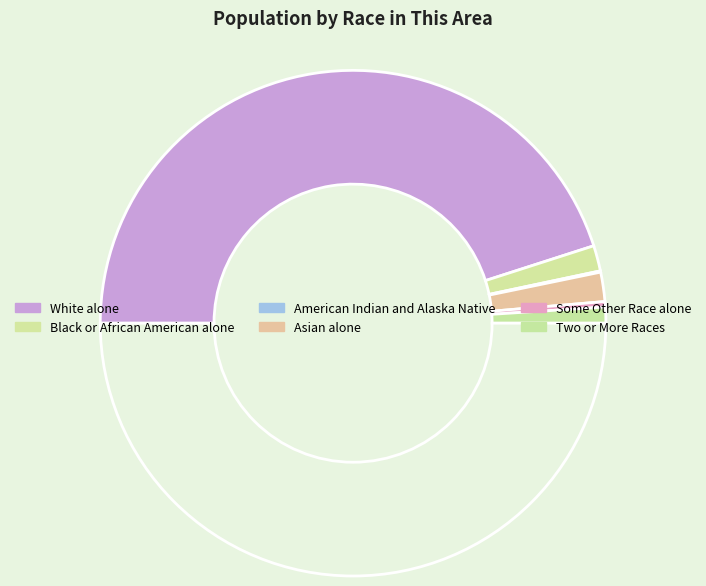

Count the number of slices in the pie.

7